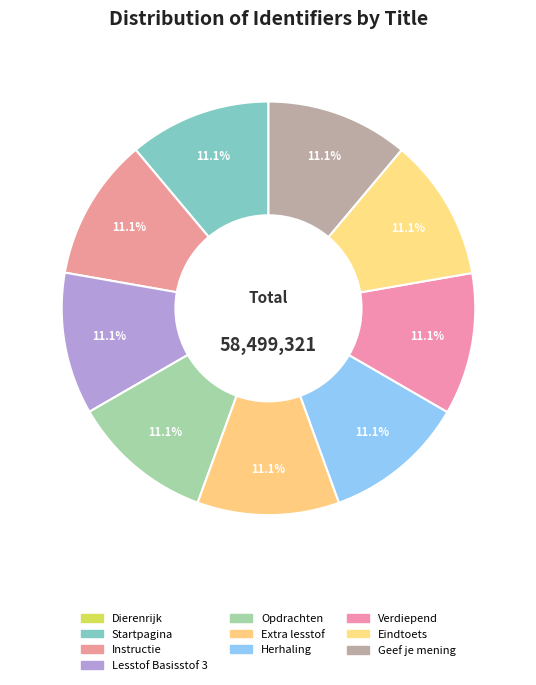

What percentage is NOT represented by Opdrachten?

88.9%